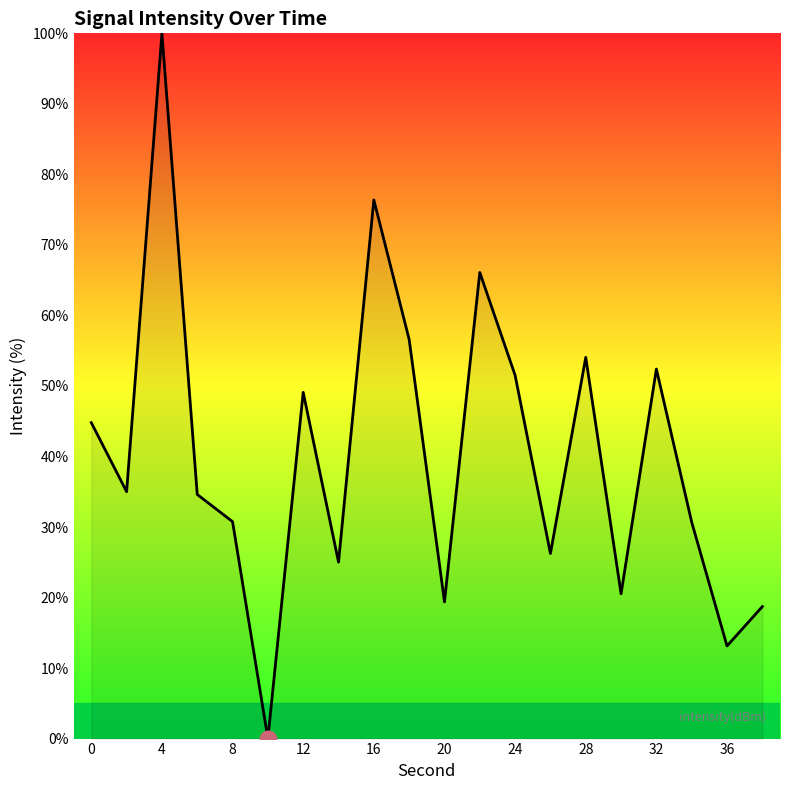

How many values are above zero?

19